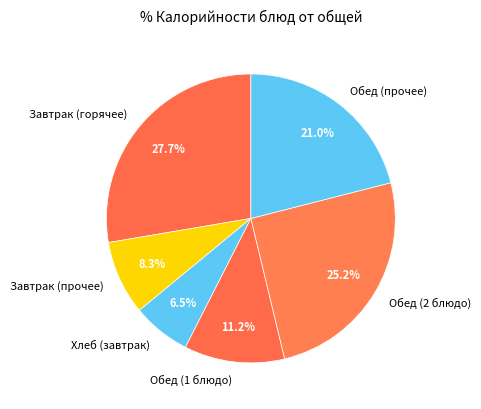

Which has a higher value, Завтрак (горячее) or Завтрак (прочее)?

Завтрак (горячее)